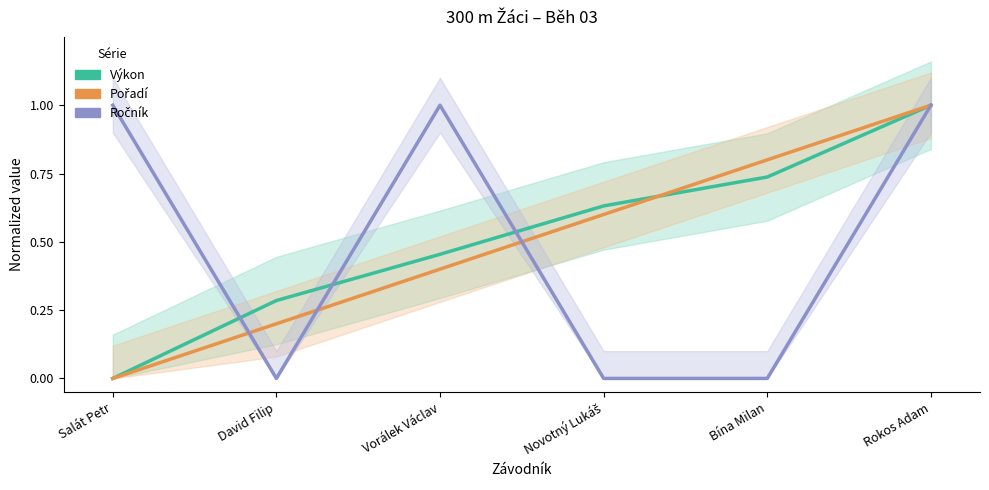

Reading left to right, transcribe all the data shown in this chart.

Výkon: 0.0	0.3	0.5	0.6	0.7	1.0
Pořadí: 0.0	0.2	0.4	0.6	0.8	1.0
Ročník: 1.0	0.0	1.0	0.0	0.0	1.0